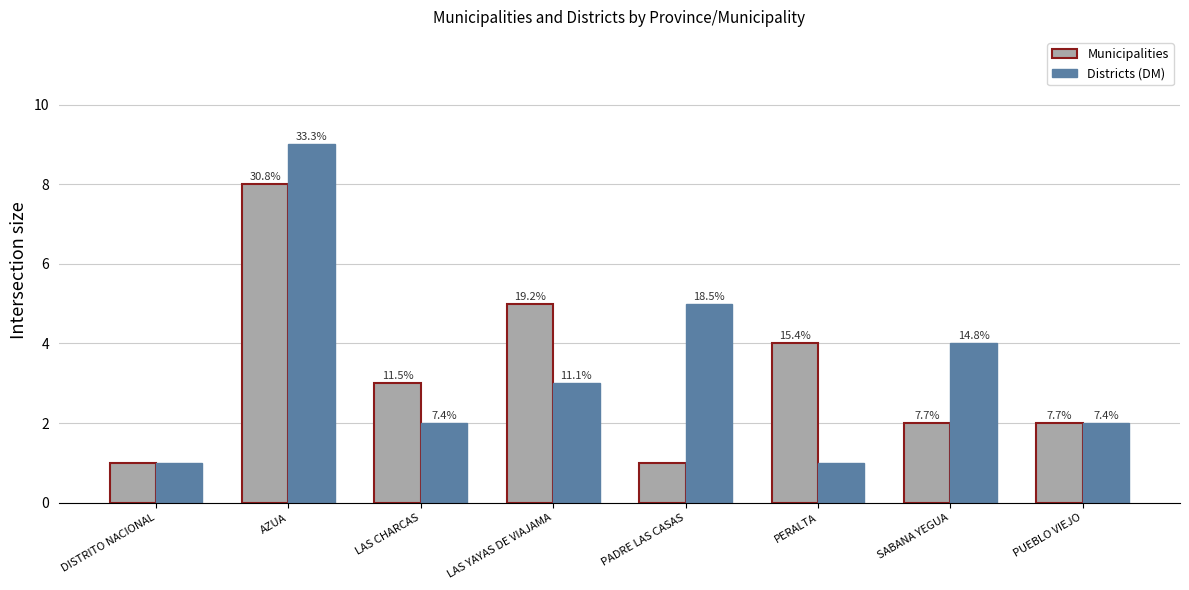

What is the value of the Municipalities bar at the 4th from the left?

5